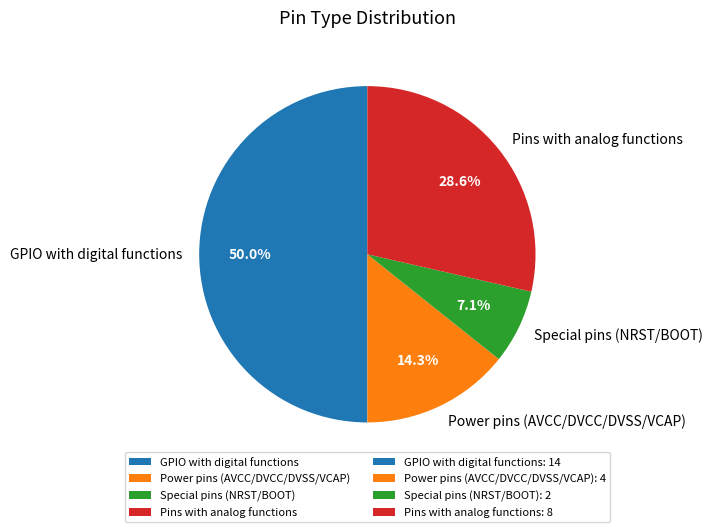

Rank the categories by value from highest to lowest.

GPIO with digital functions, Pins with analog functions, Power pins (AVCC/DVCC/DVSS/VCAP), Special pins (NRST/BOOT)